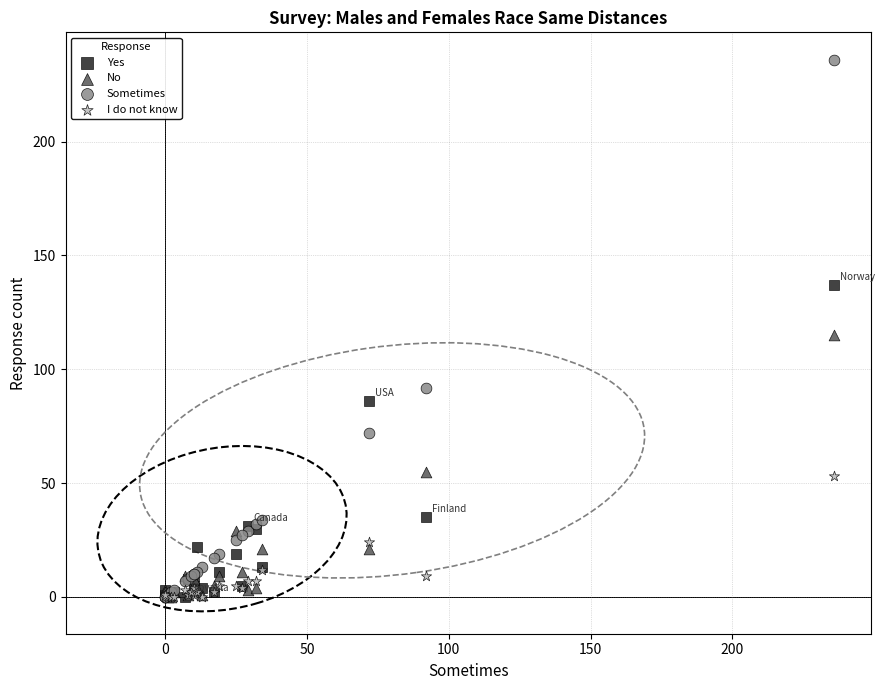

Across all series, what Y value is closest to 118?

115